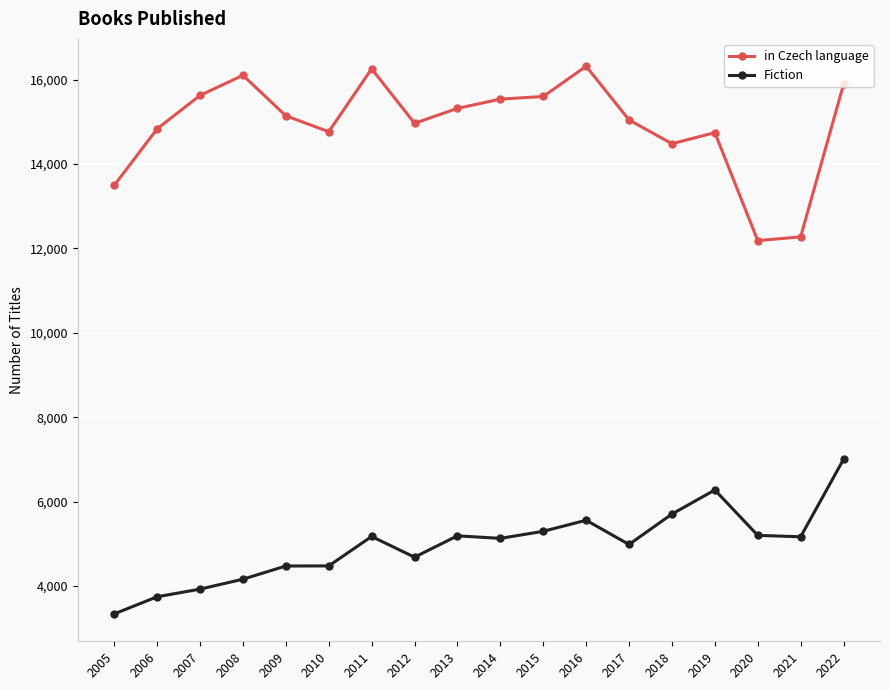

True or false: in Czech language has more than 1 points higher than both neighbors.

True